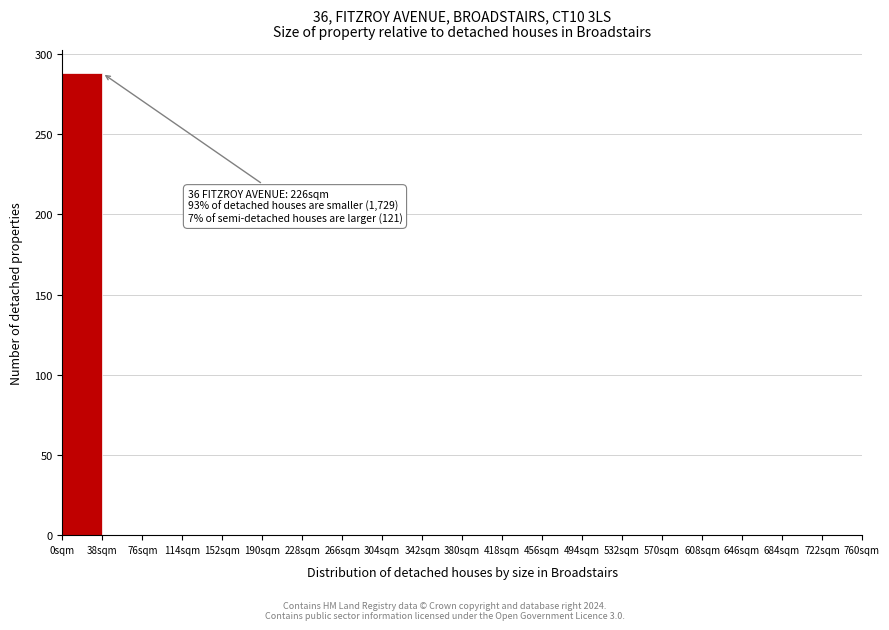

Over which range of the x-axis is the bar tallest?

0 to 38